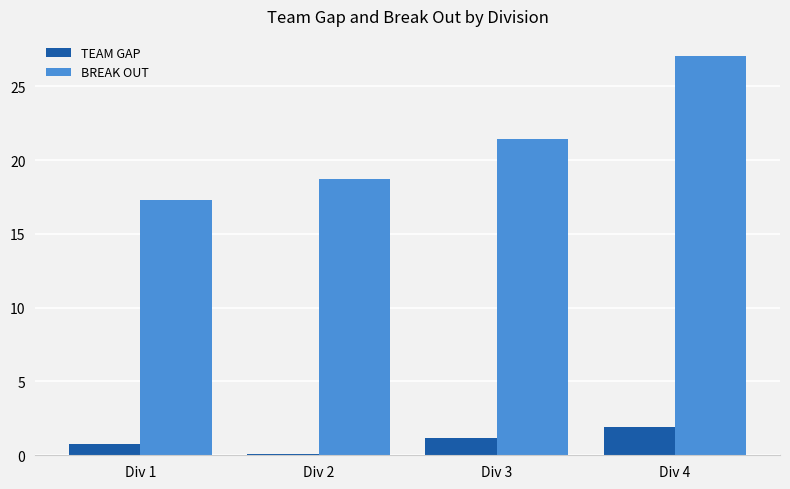

Which series has the largest range (max minus min)?

BREAK OUT